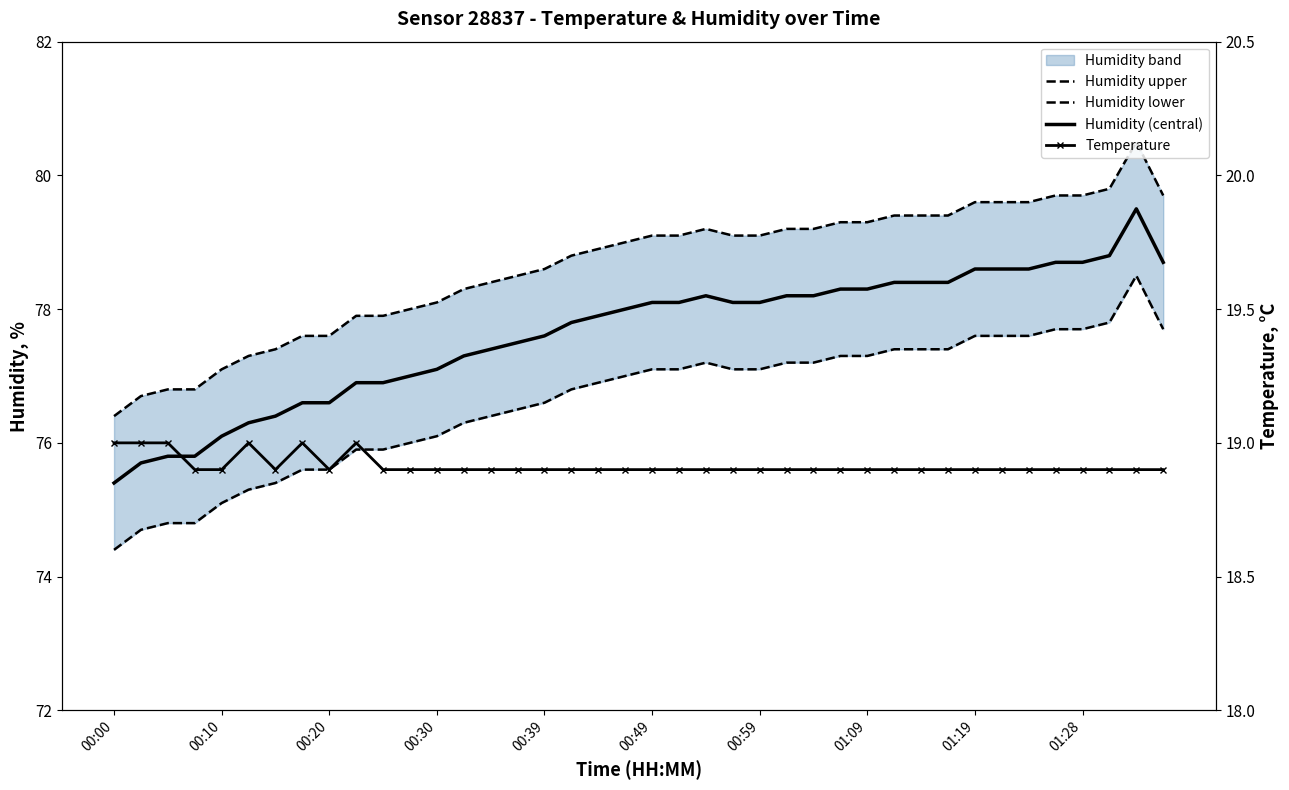

How many lines are shown in the chart?

4